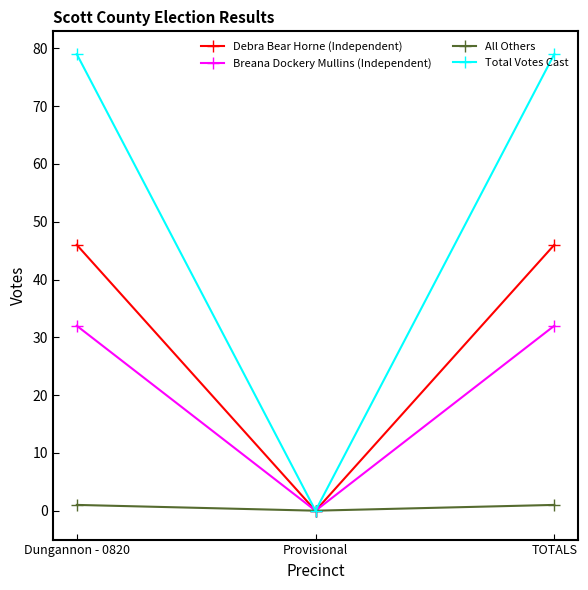

Reading left to right, extract all data points from this chart.

Debra Bear Horne (Independent): 46	0	46
Breana Dockery Mullins (Independent): 32	0	32
All Others: 1	0	1
Total Votes Cast: 79	0	79